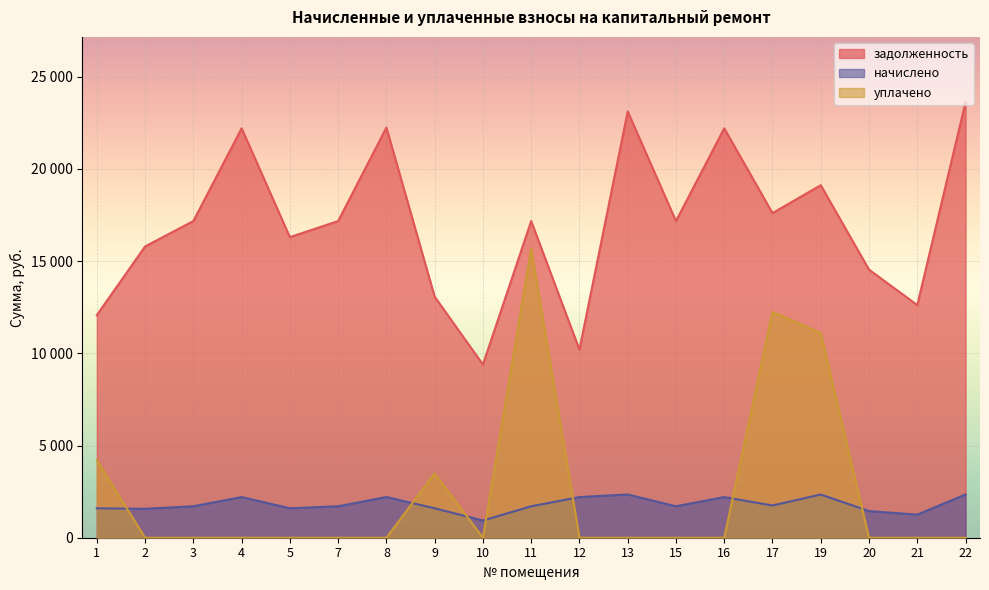

What is the difference between the maximum and second lowest values in the начислено series?

1092.0